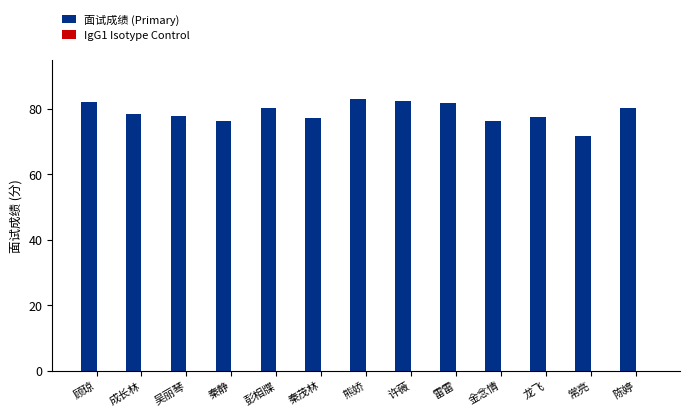

True or false: the data shows 82.2 at 许薇.

True